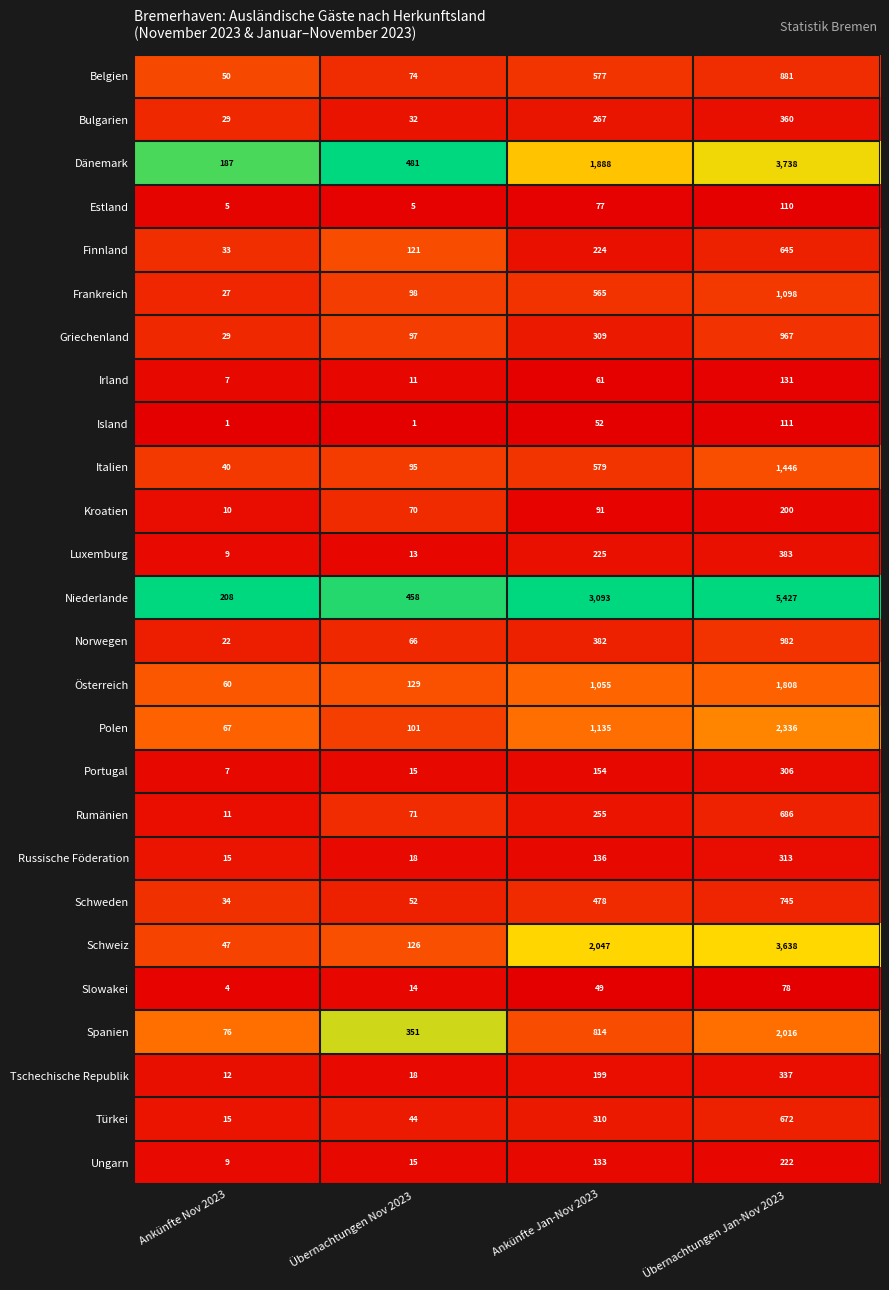

What is the maximum value for Schweiz?

3638